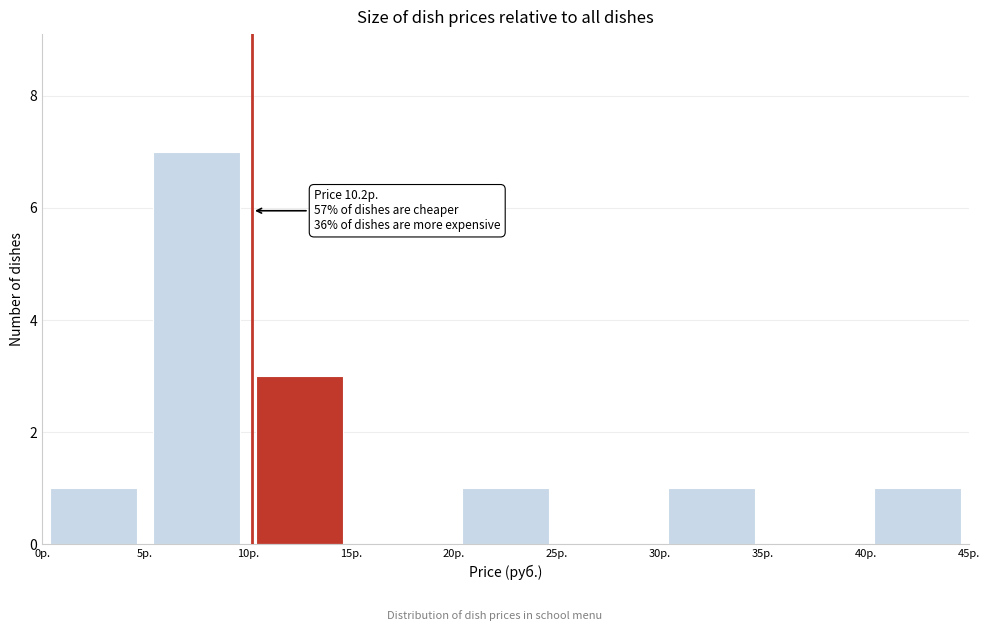

Which range on the x-axis has the tallest bar?

5 to 10